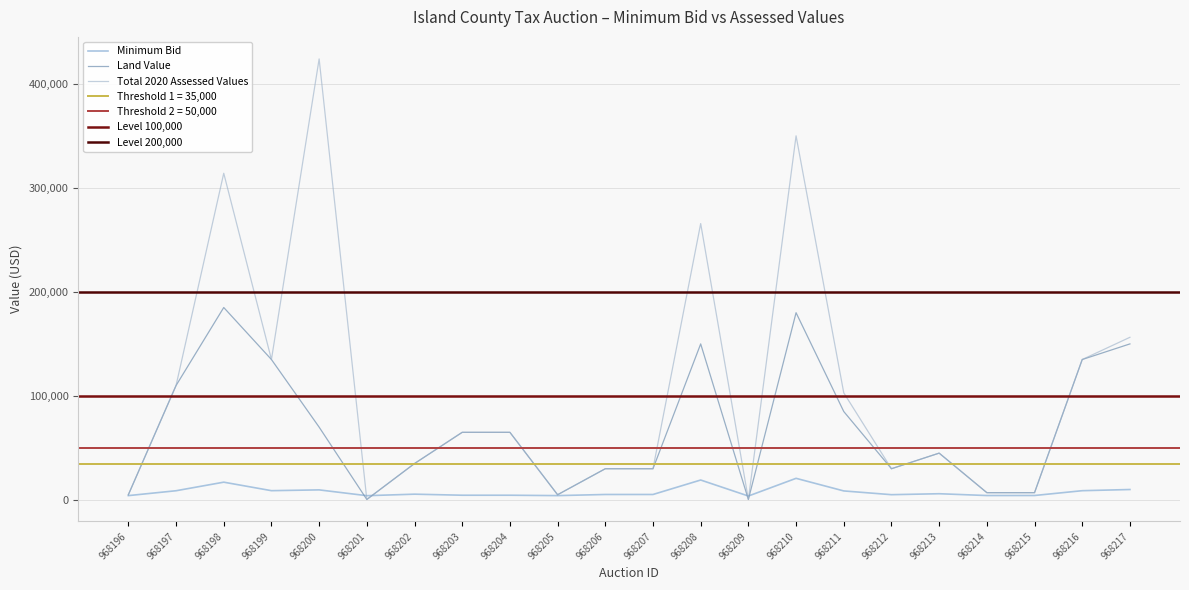

True or false: Total 2020 Assessed Values and Minimum Bid intersect in this chart.

True